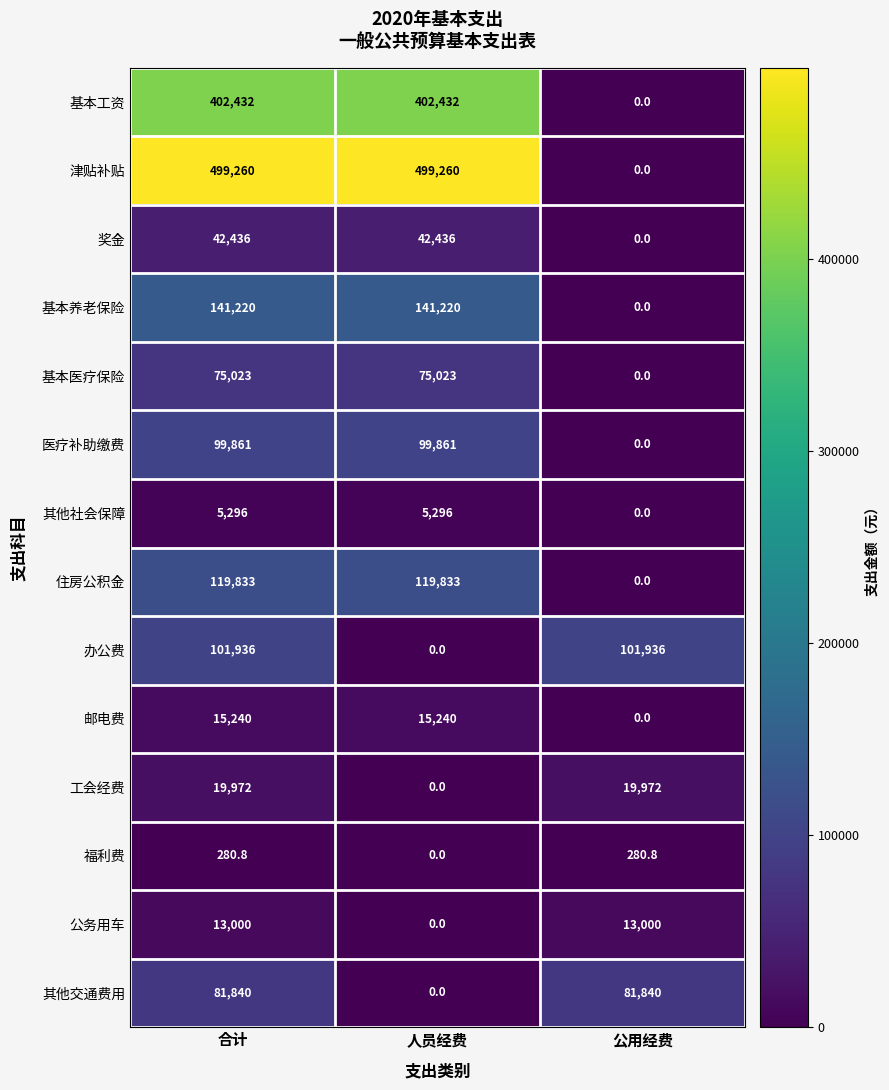

Between 人员经费 and 公用经费, which series saw the biggest shift?

津贴补贴